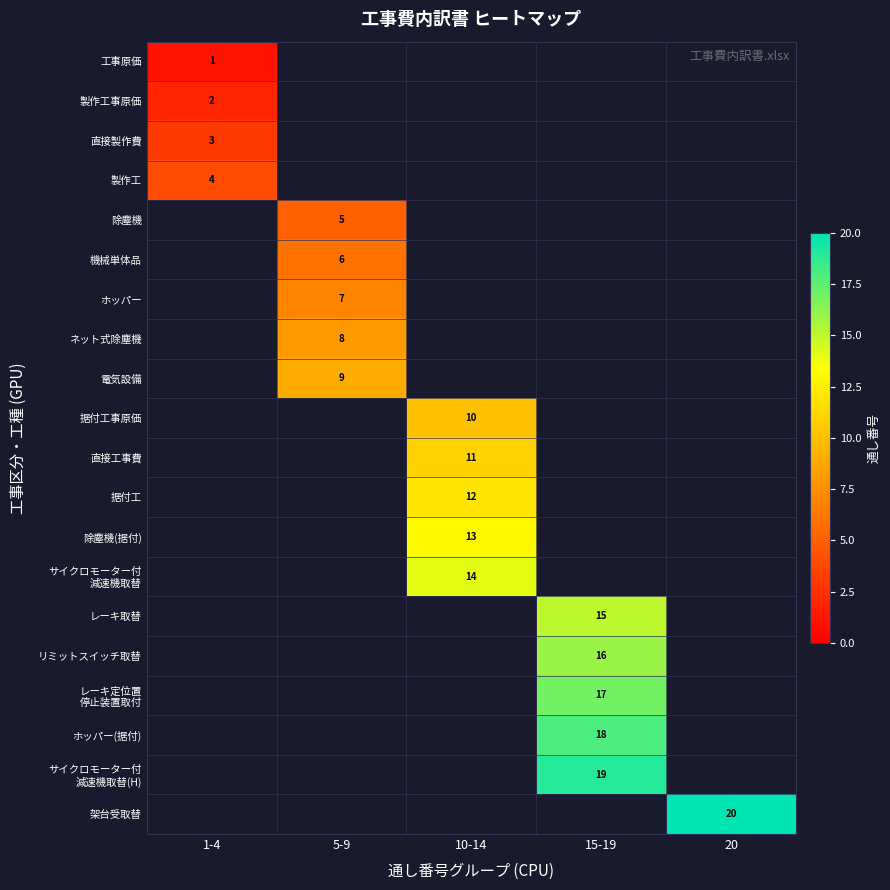

True or false: 製作工 has a value of 6 at 1-4.

False